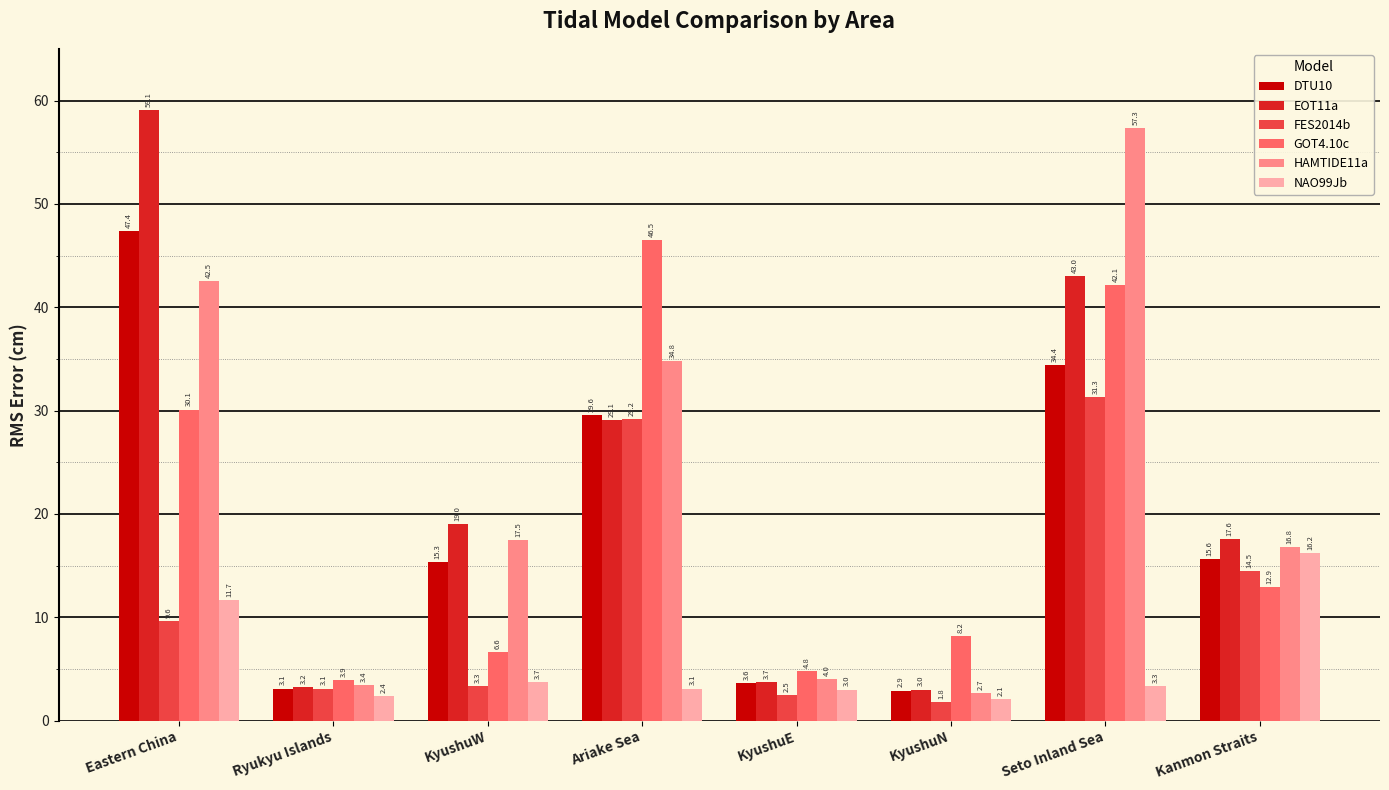

Read the FES2014b value at KyushuW.

3.3